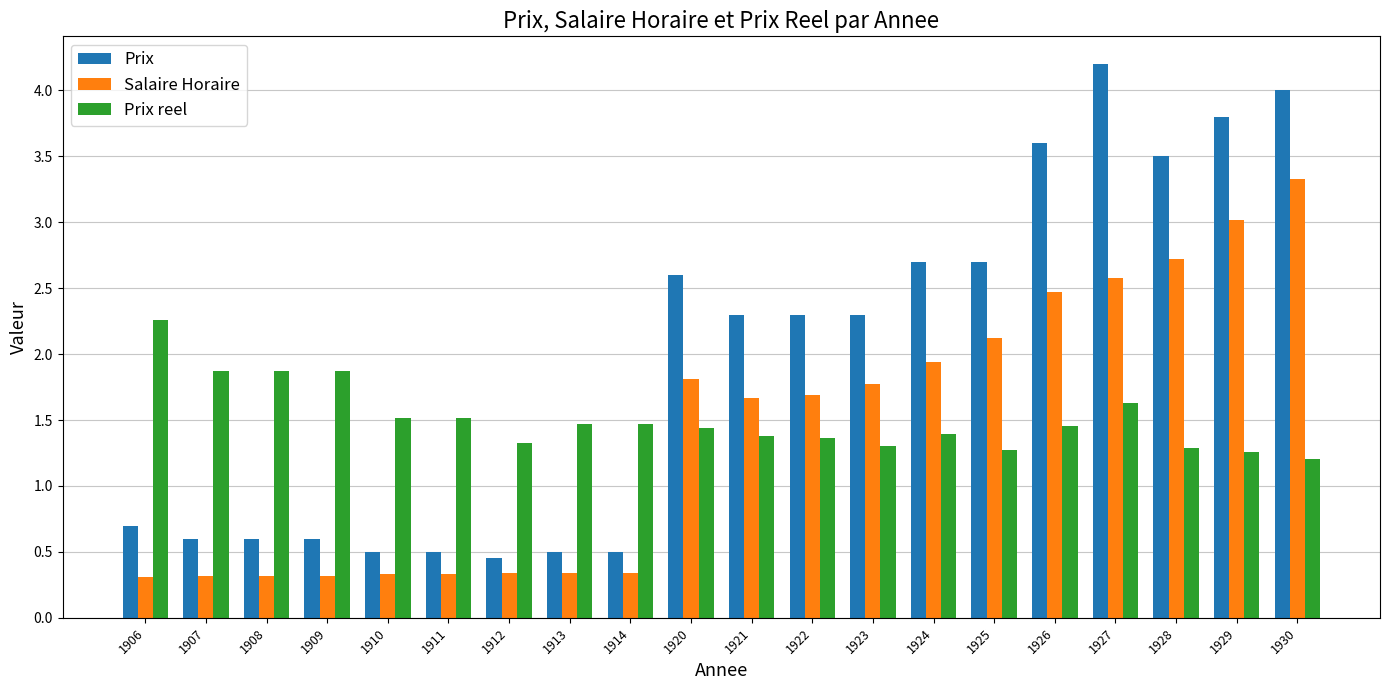

What is the value of the Prix bar at the 19th from the left?

3.8